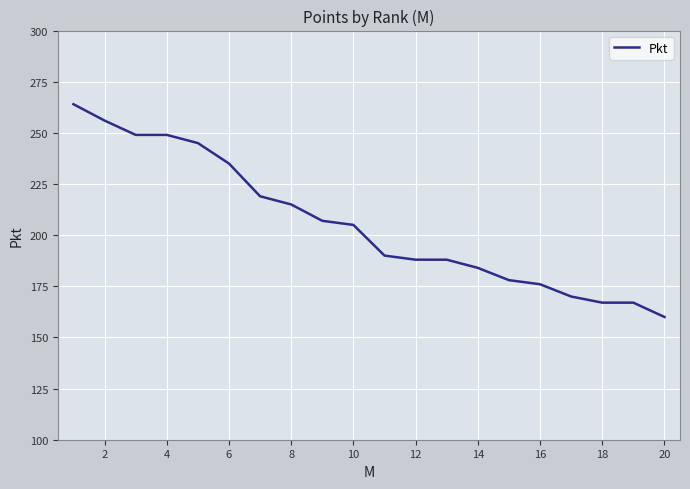

What is the greatest value displayed?

264